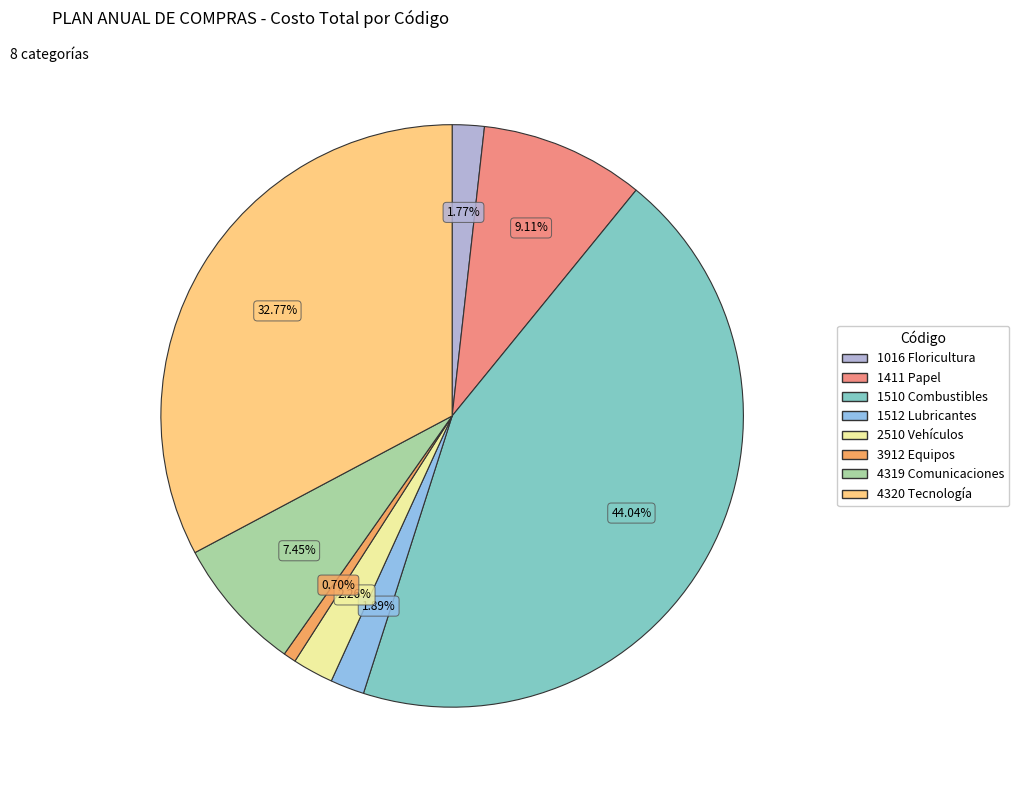

Is there a majority slice in this chart?

No